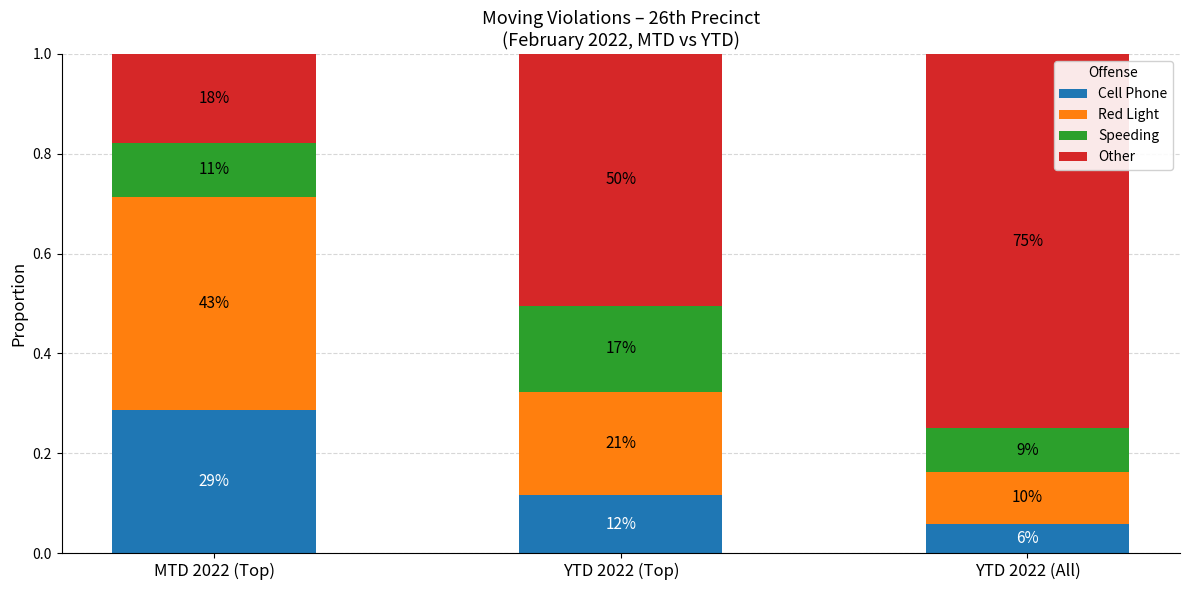

What are all the series names shown in the legend?

Cell Phone, Red Light, Speeding, Other